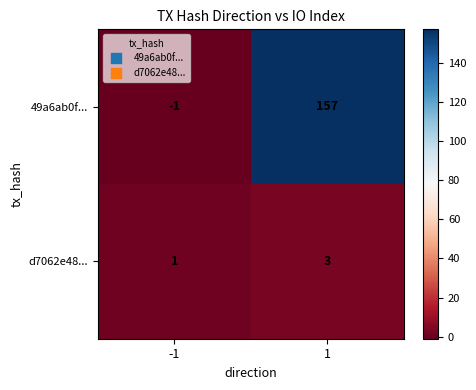

Which series changed the most between -1 and 1?

49a6ab0f...